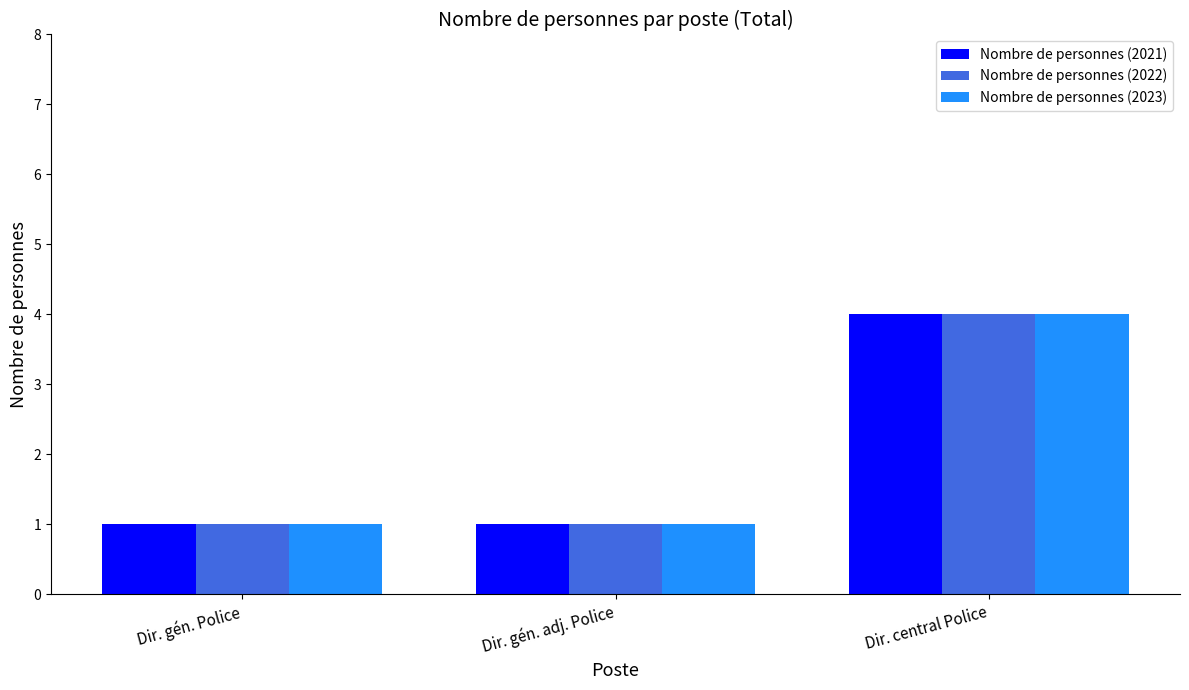

What is the highest value of the Nombre de personnes (2023) series?

4